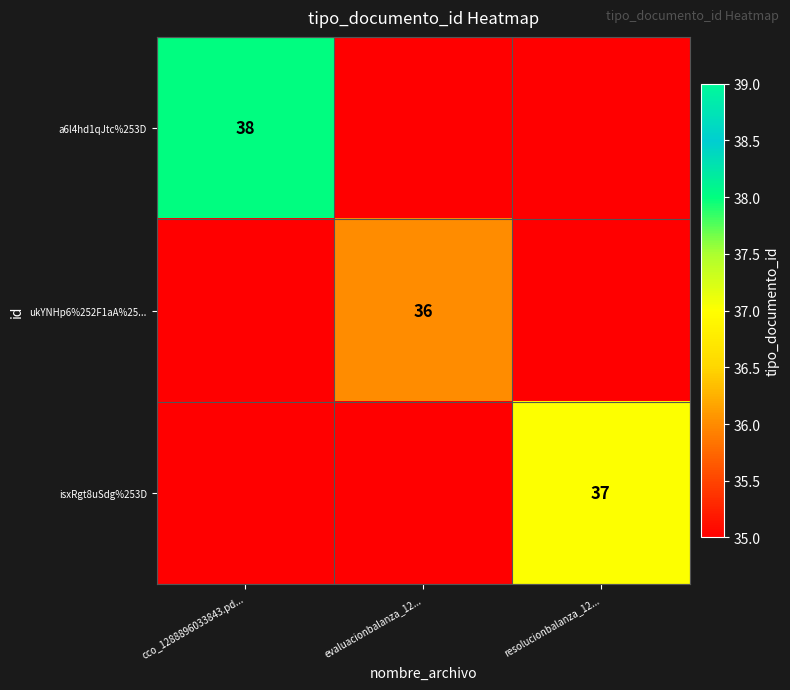

Count the a6l4hd1qJtc%253D values in the range 0 to 38.

3